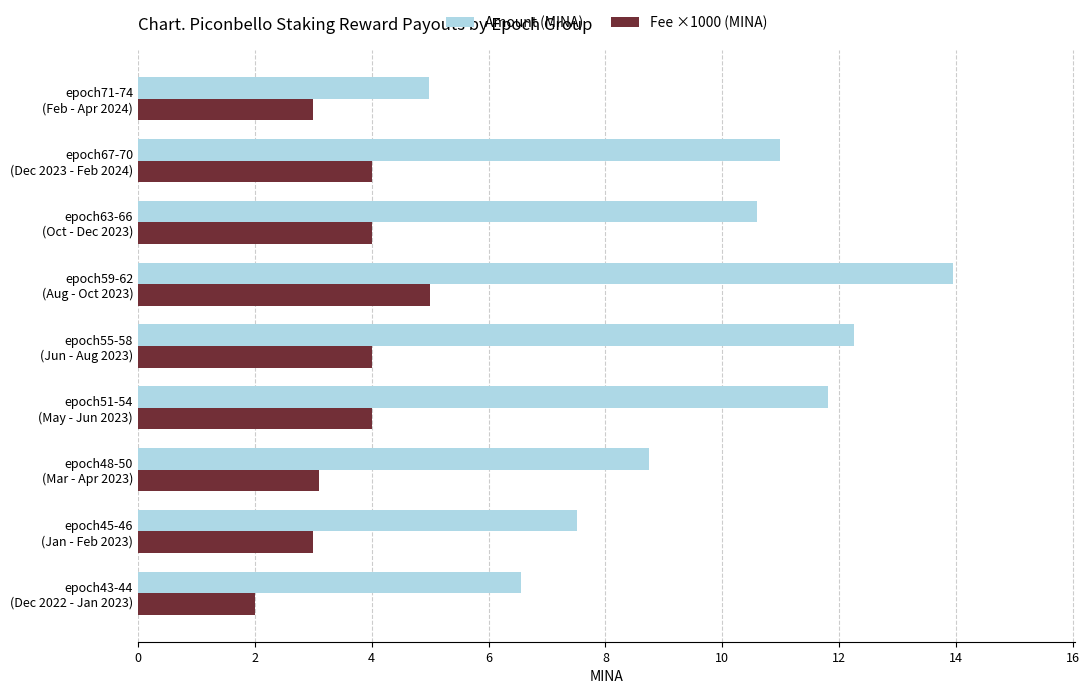

What is the maximum value for Amount (MINA)?

13.9